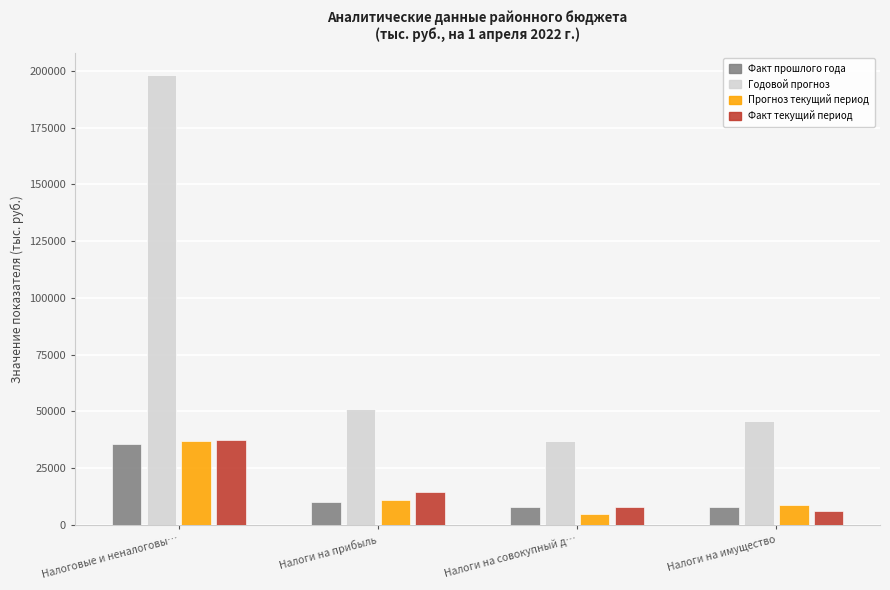

Which series changed the most between Налоговые и неналоговы… and Налоги на имущество?

Годовой прогноз